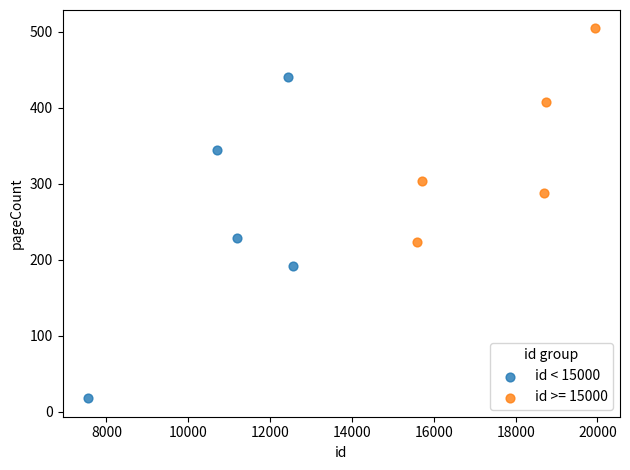

Which series contains the lowest Y value?

id < 15000